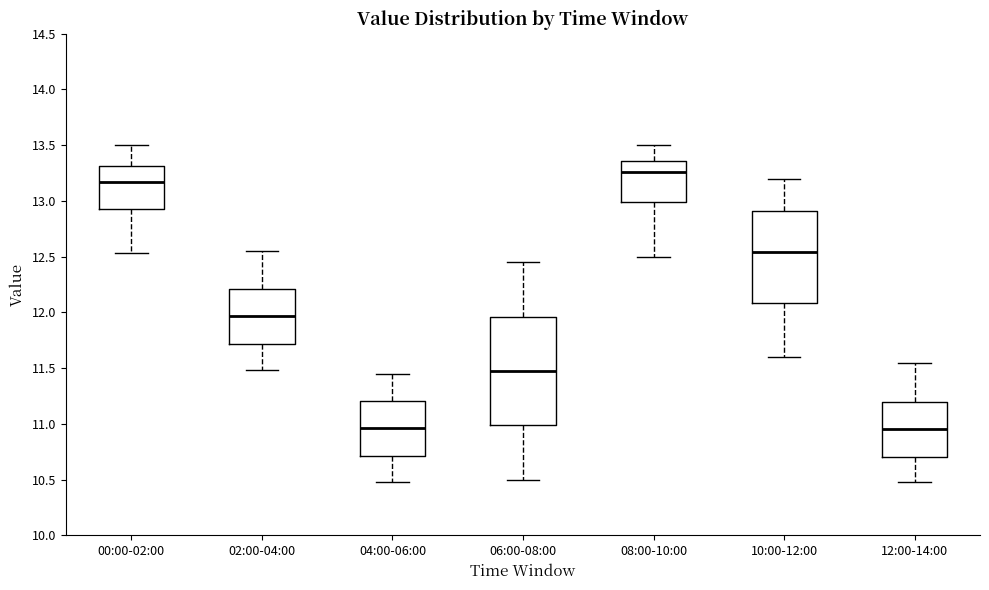

Which box has the highest median line?

08:00-10:00